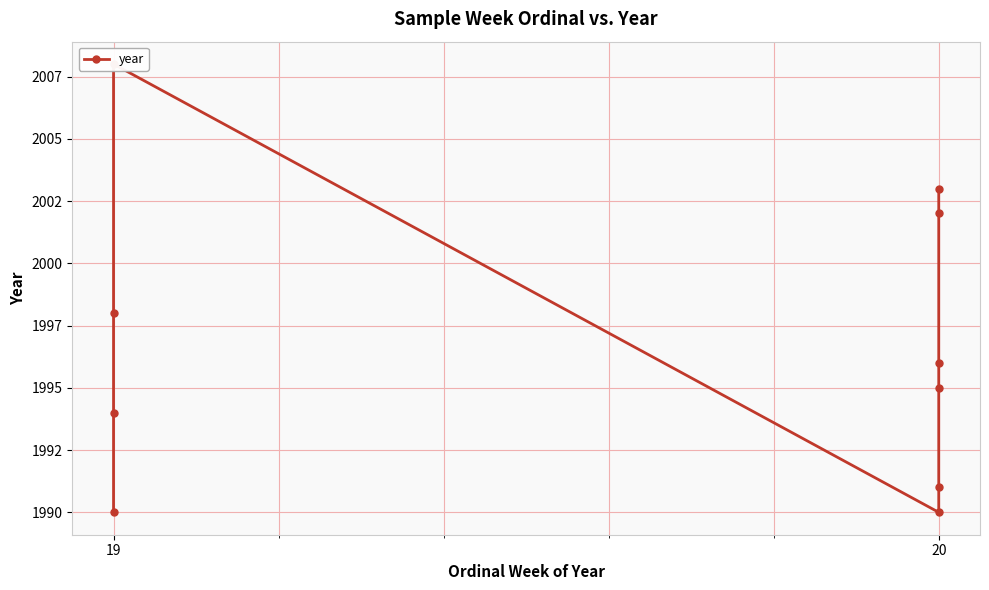

How many data points are less than 1996?

5